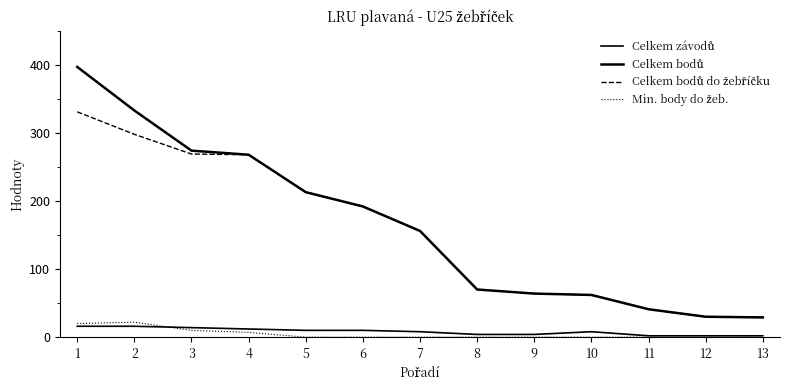

How many lines are shown in the chart?

4